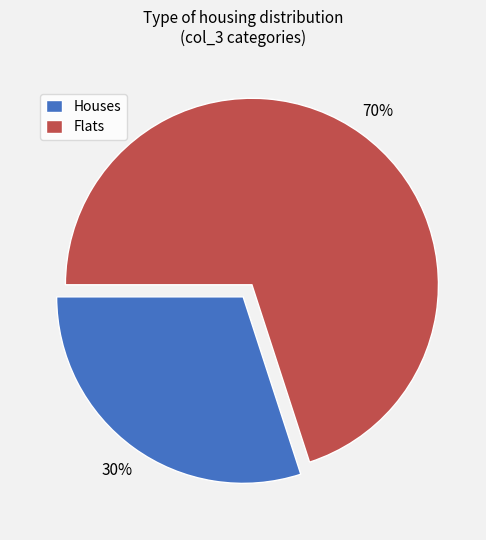

Approximately how many times larger is the value at Flats compared to Houses?

2.3